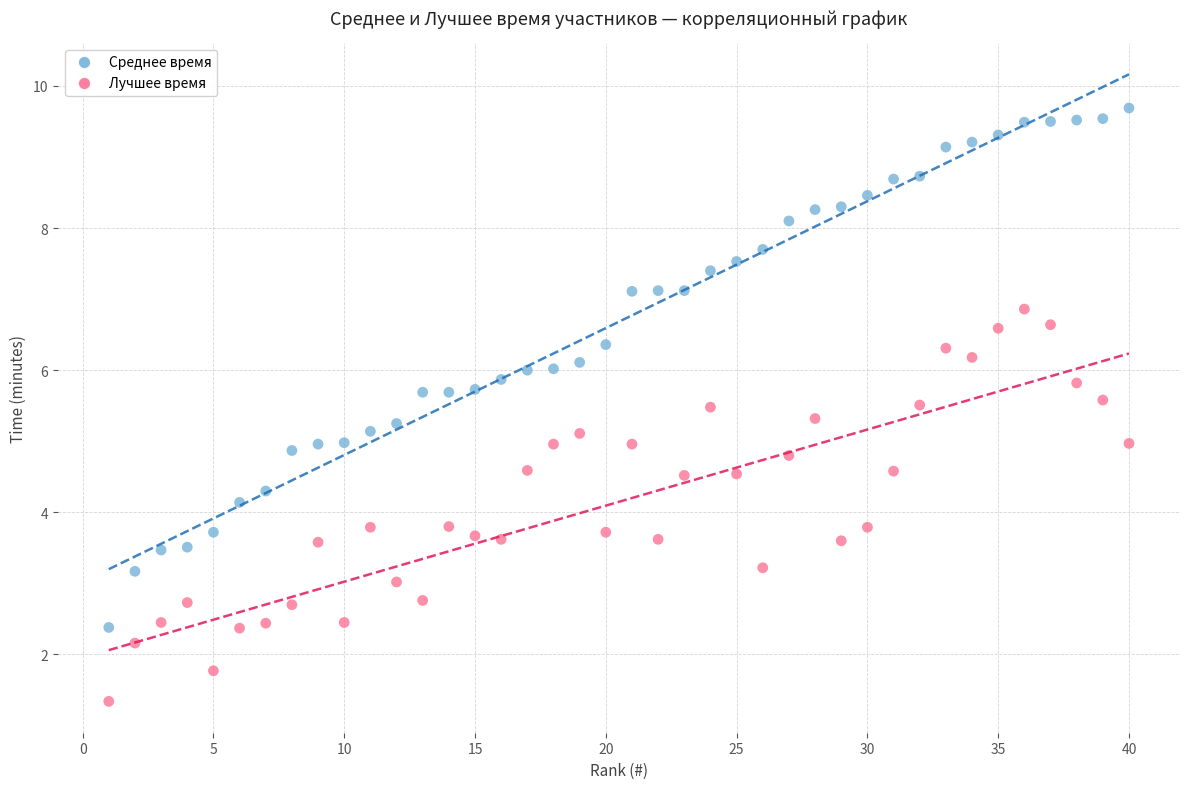

Across all data points, what is the range of X values (max minus min)?

39.0